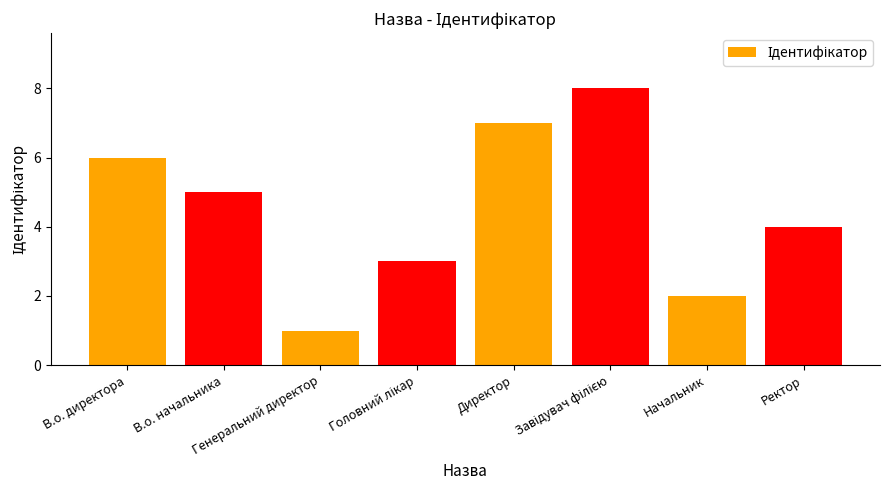

What is the change in value from В.о. директора to Директор?

+1